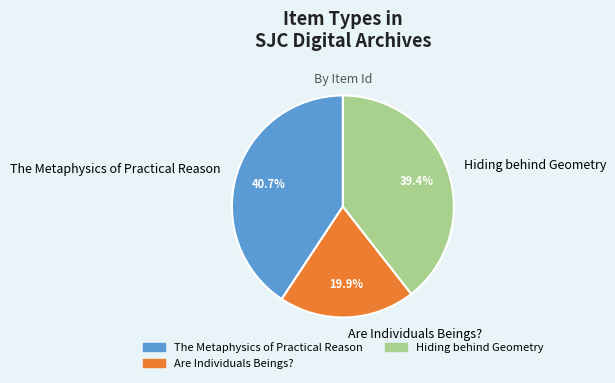

Between Are Individuals Beings? and The Metaphysics of Practical Reason, which is larger?

The Metaphysics of Practical Reason